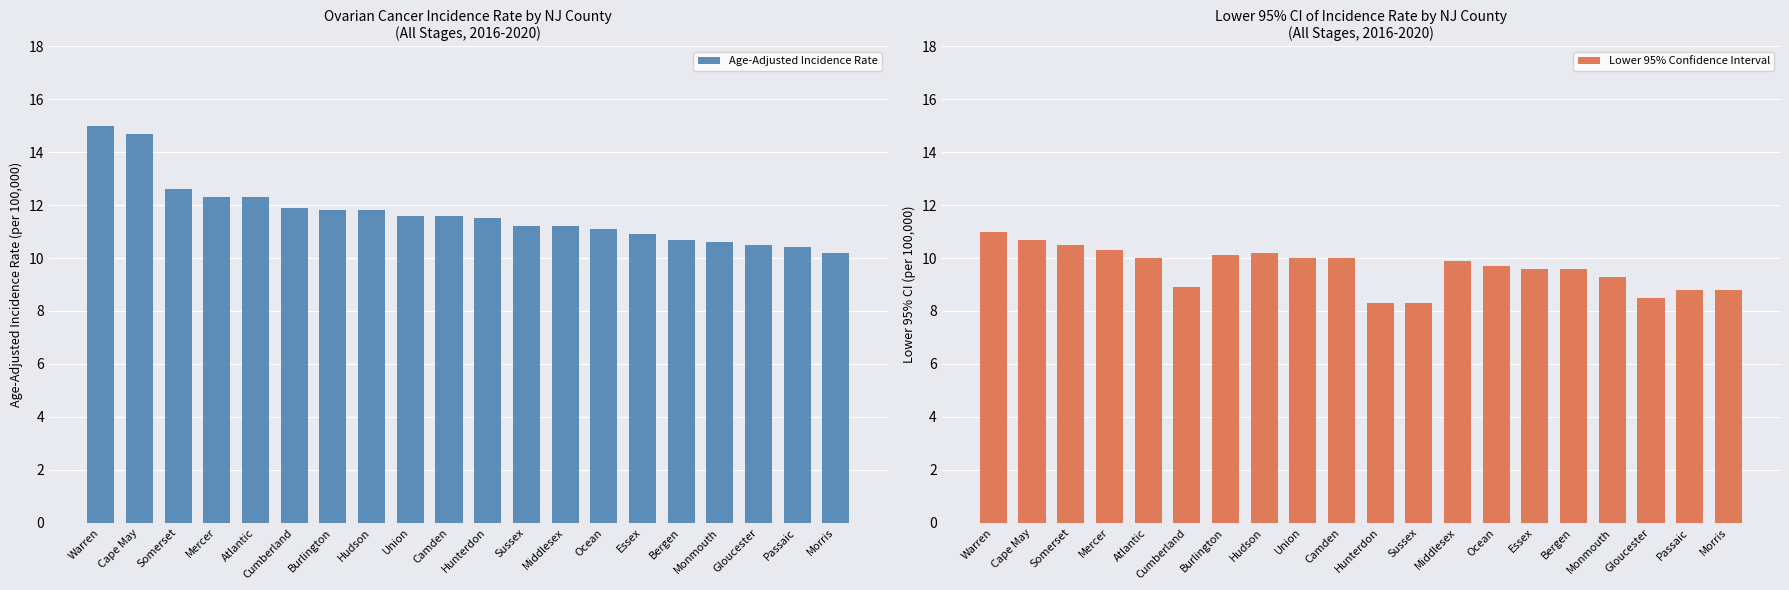

Which has a higher value, Sussex or Cumberland?

Cumberland